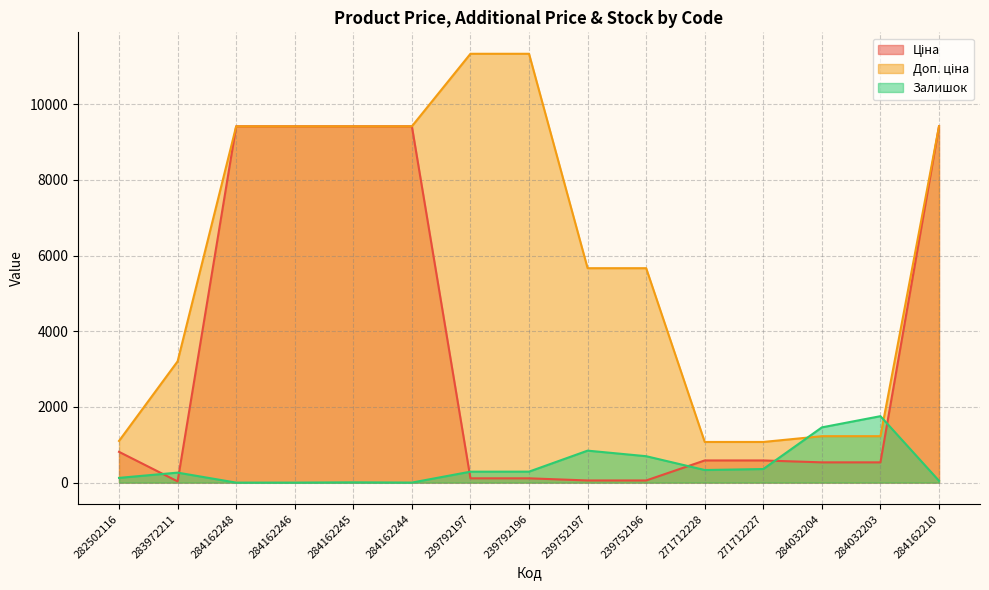

How many values in the Залишок series are below 289?

7